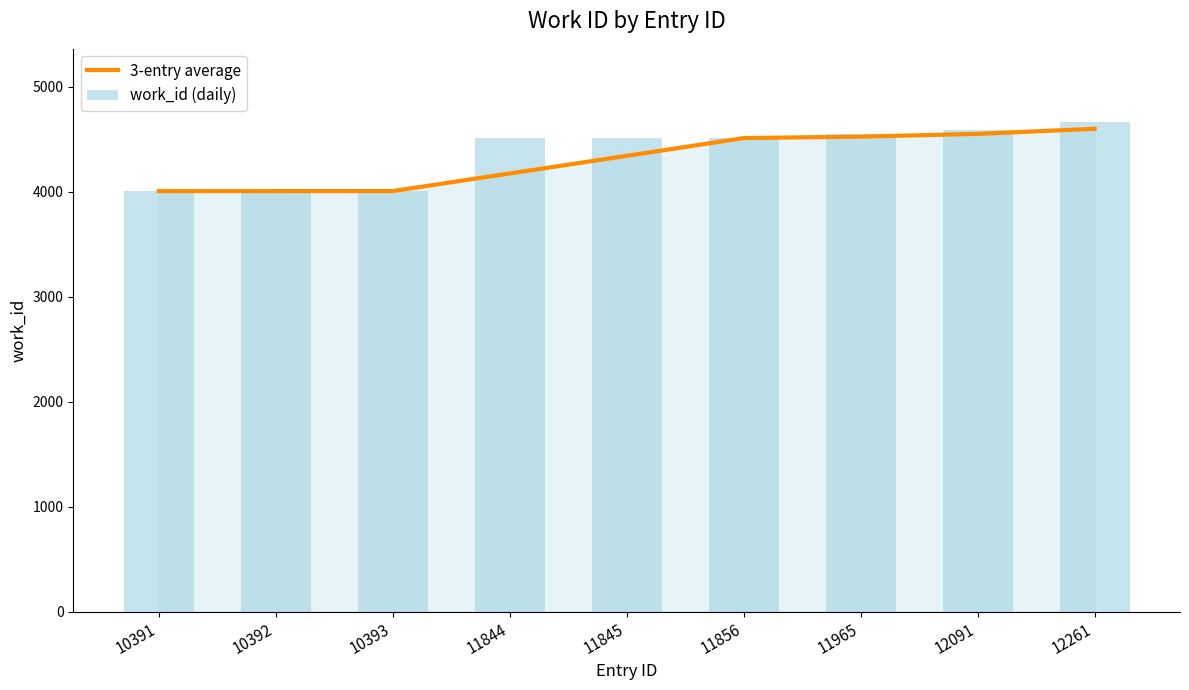

Which label corresponds to the smallest value in the chart?

10391